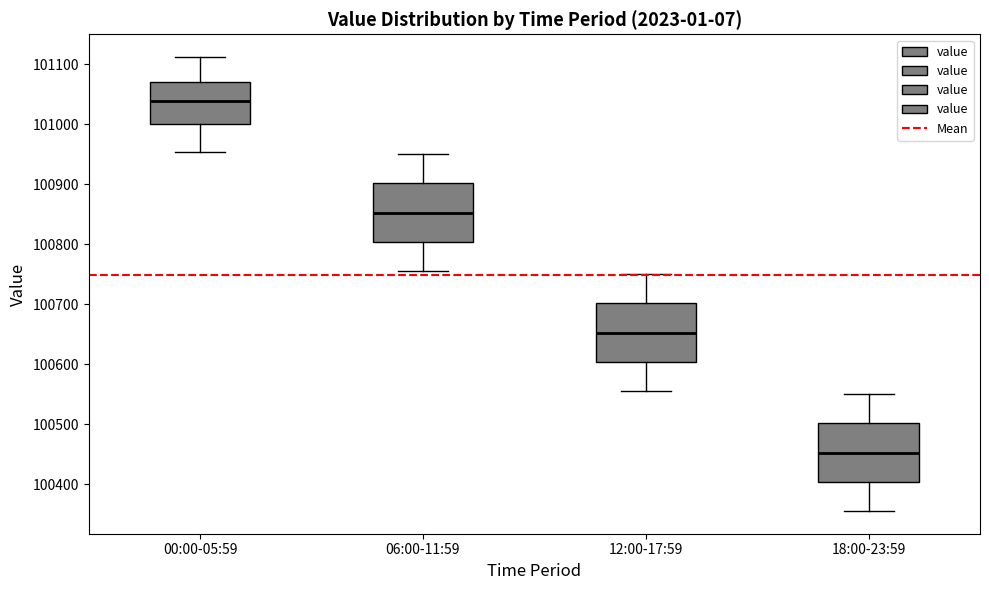

Reading left to right, read every box against the y-axis: the position of its median line, the range the box covers, and the ends of its whiskers. The values are not printed on the chart, so give them approximately, as read against the axis.

00:00-05:59: median 101040, box 101000 to 101070, whiskers 100950 to 101110
06:00-11:59: median 100850, box 100800 to 100900, whiskers 100760 to 100950
12:00-17:59: median 100650, box 100600 to 100700, whiskers 100560 to 100750
18:00-23:59: median 100450, box 100400 to 100500, whiskers 100360 to 100550